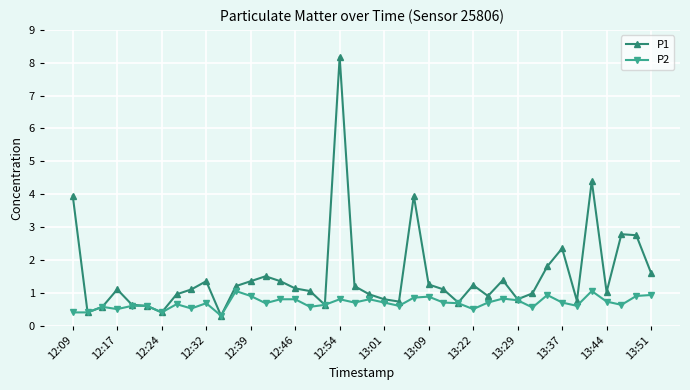

Count the number of categories in the chart.

40